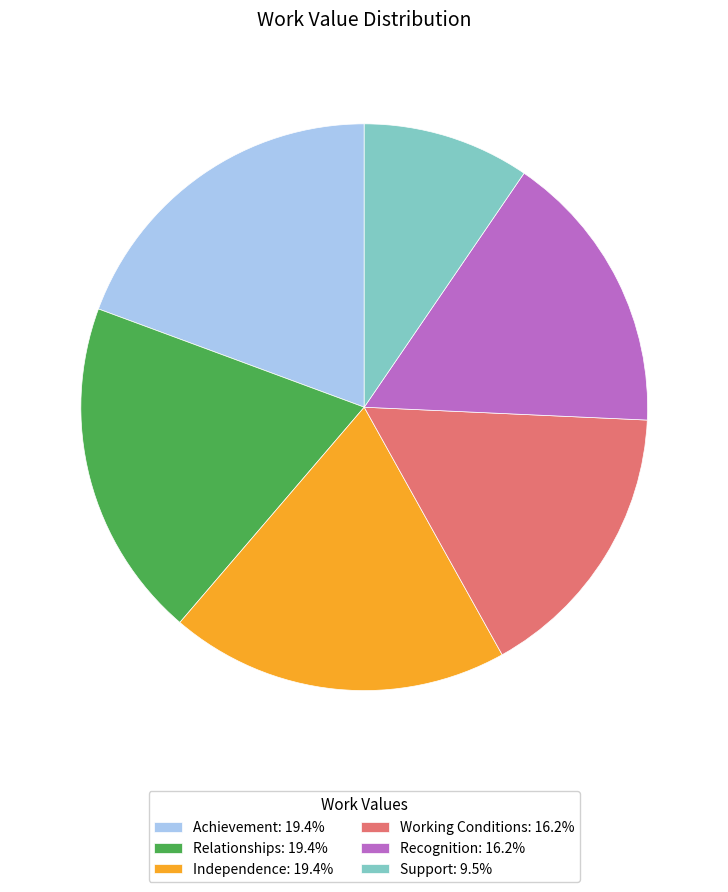

Is it true that Independence is 26% of the pie?

False